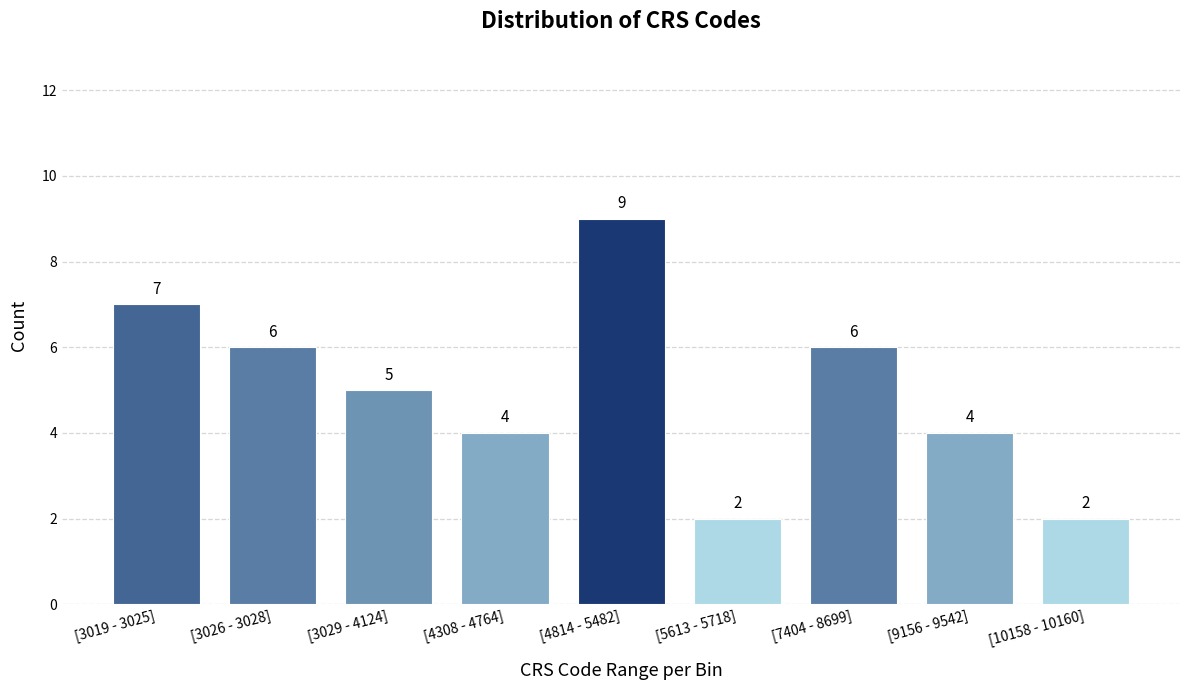

Reading right to left, what are all the values shown in this chart?

2	4	6	2	9	4	5	6	7